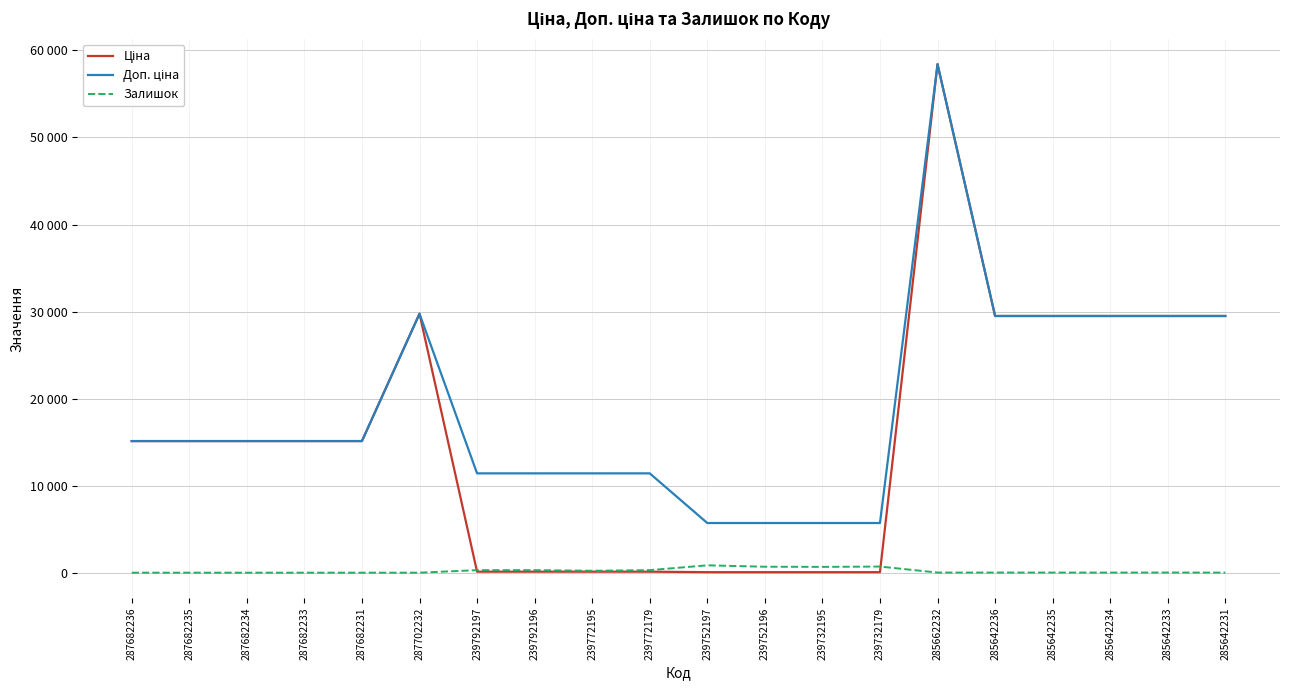

Does the chart have visible grid lines?

Yes